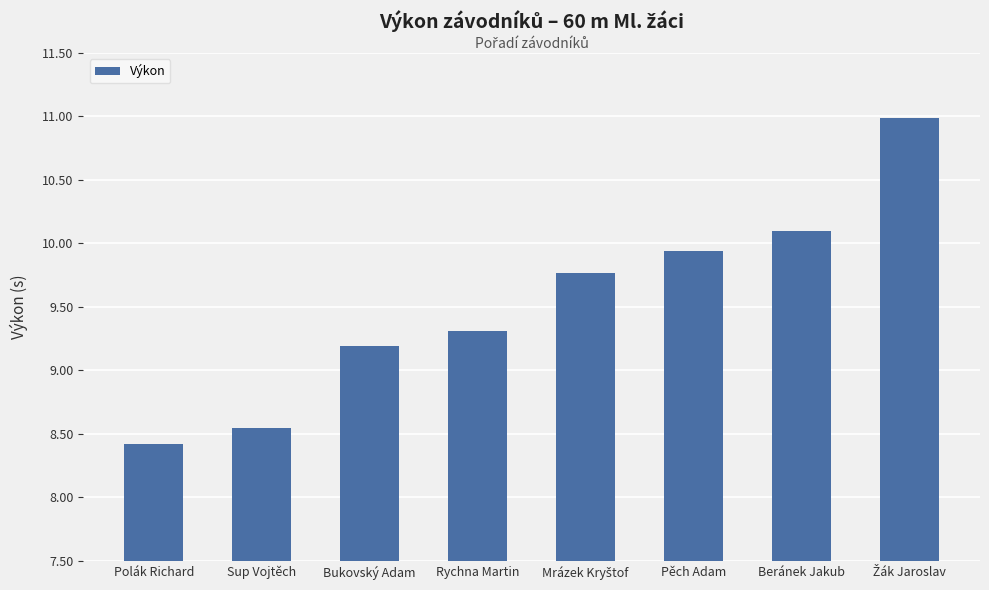

Does the chart contain any negative values?

No